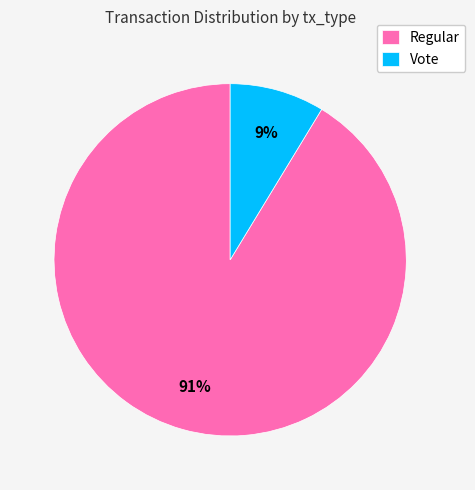

To the nearest percent, what is the combined percentage of Regular and Vote?

100%